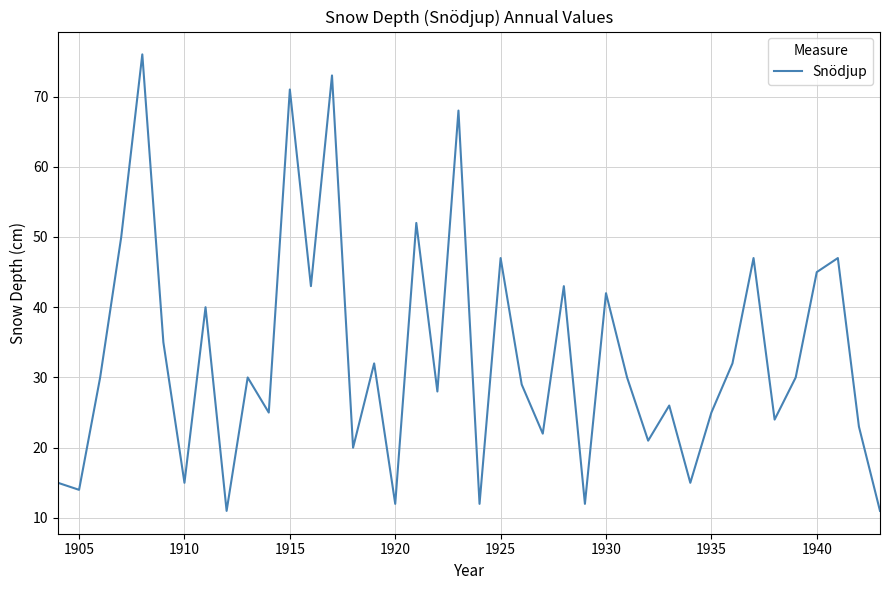

What is the difference between the maximum and minimum values?

65